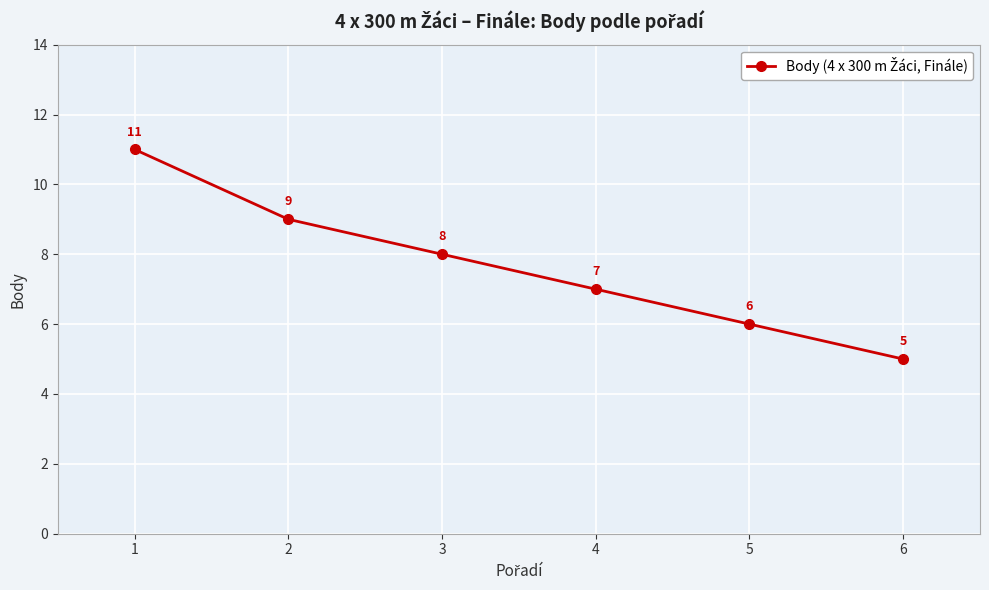

Where is the data nearest to the value 8?

3